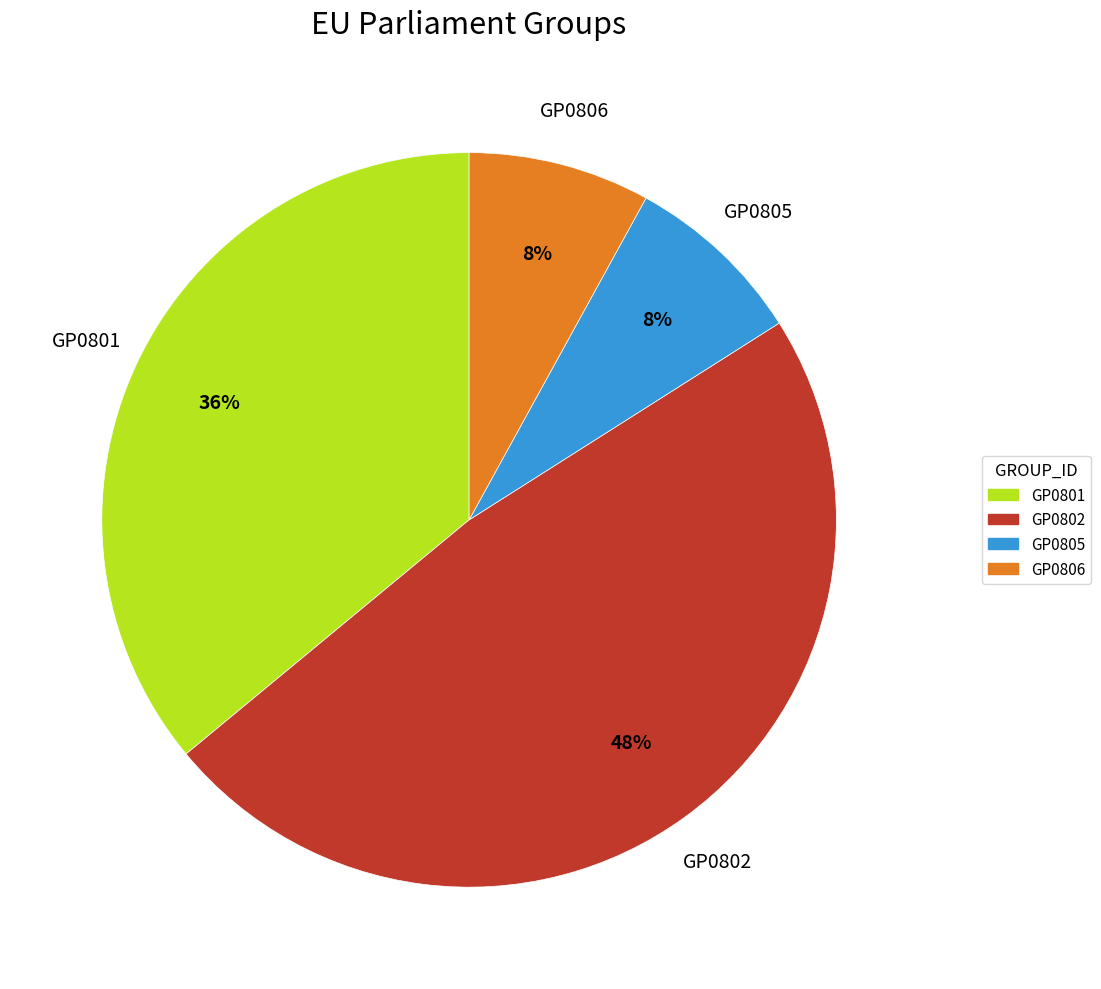

Does any single category account for the majority?

No